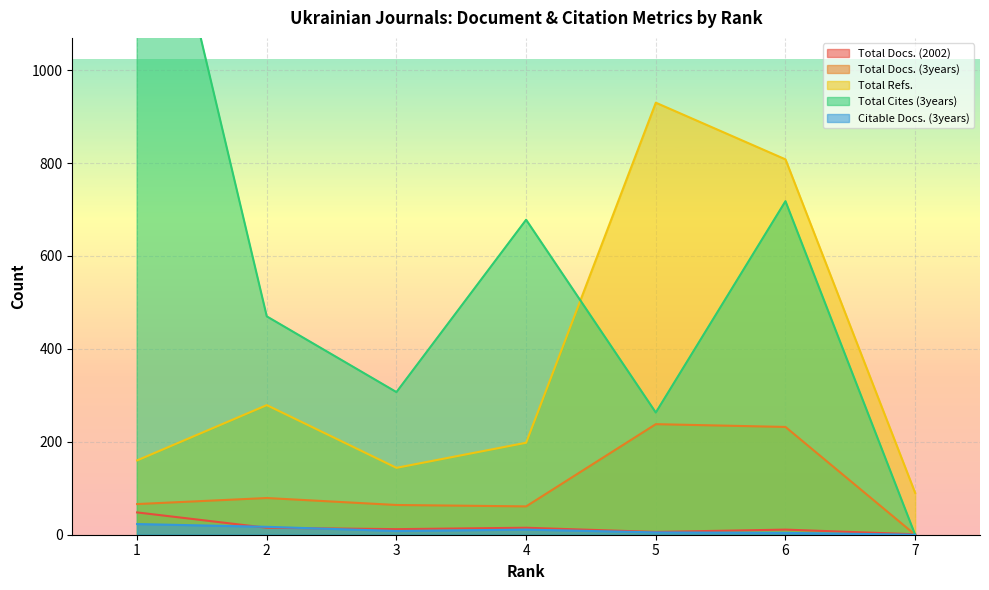

True or false: Total Docs. (3years) has more than 2 interior local peaks.

False